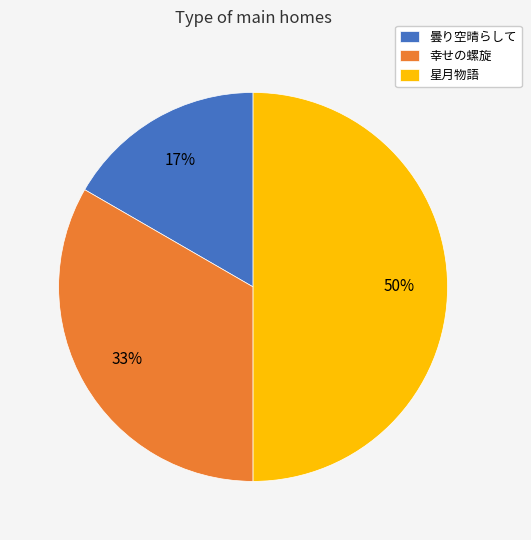

What is the smallest slice in the pie chart?

曇り空晴らして